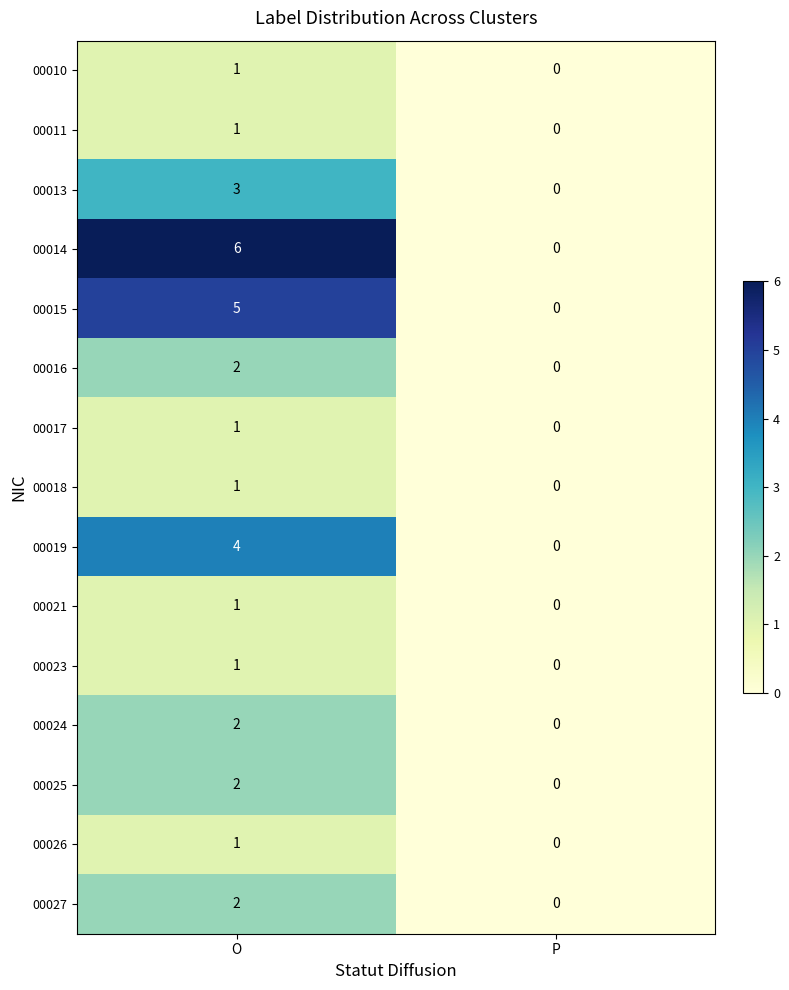

Where is 00013 nearest to the value 1?

P